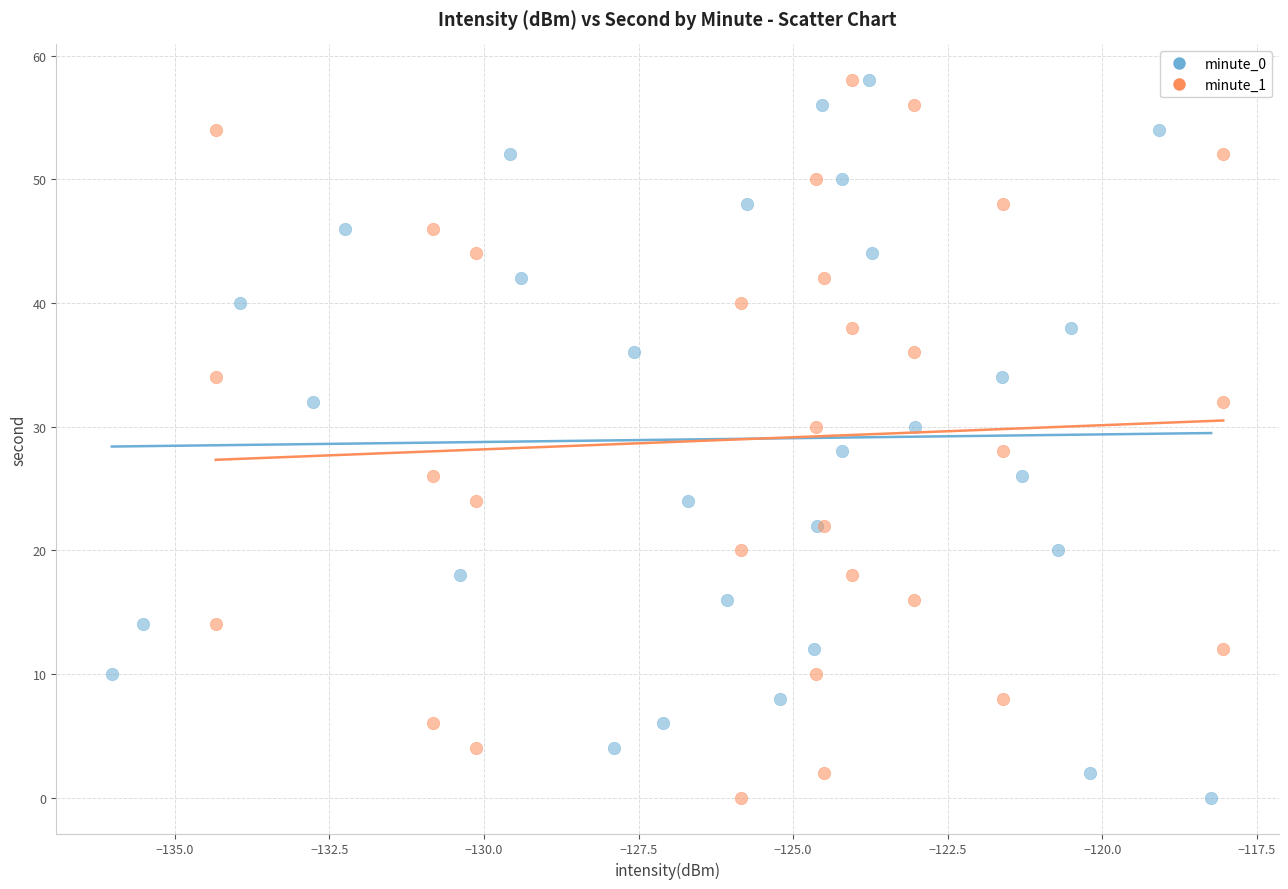

What are all the series names shown in the legend?

minute_0, minute_1